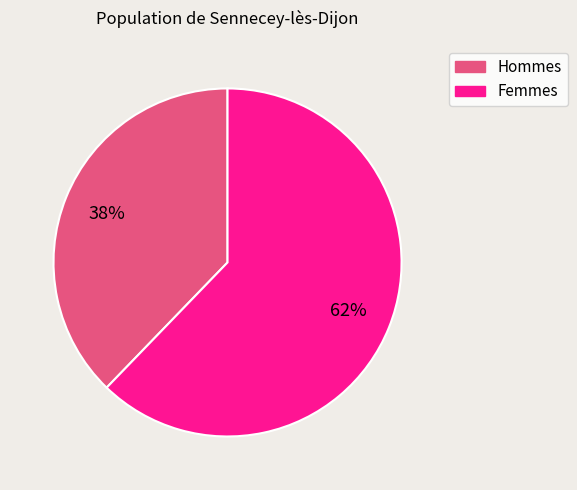

Count the number of slices in the pie.

2